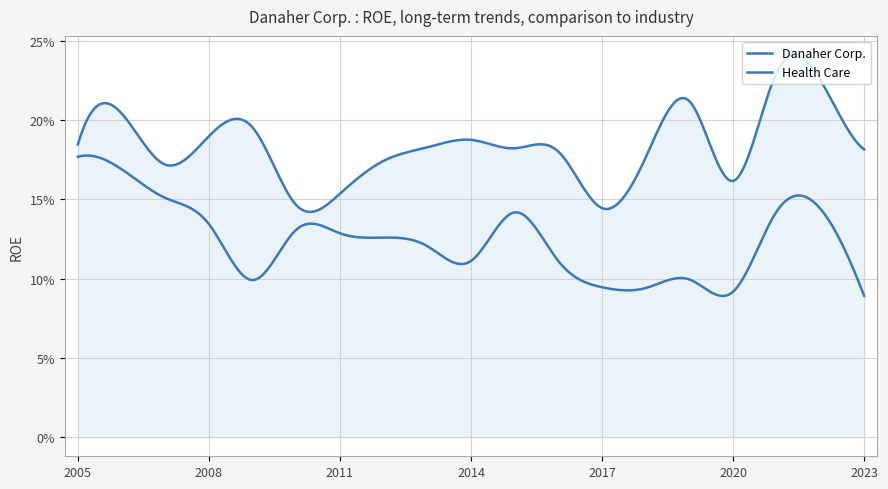

How many interior local peaks does the Health Care series have?

5